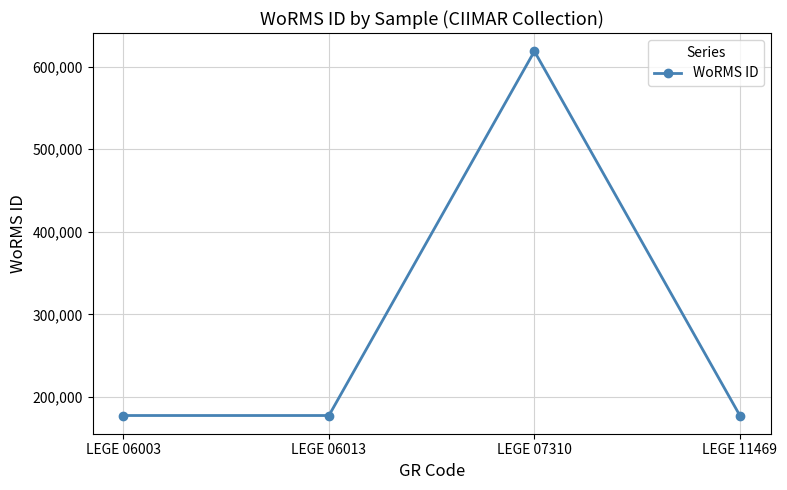

What is the maximum value shown in the chart?

618741